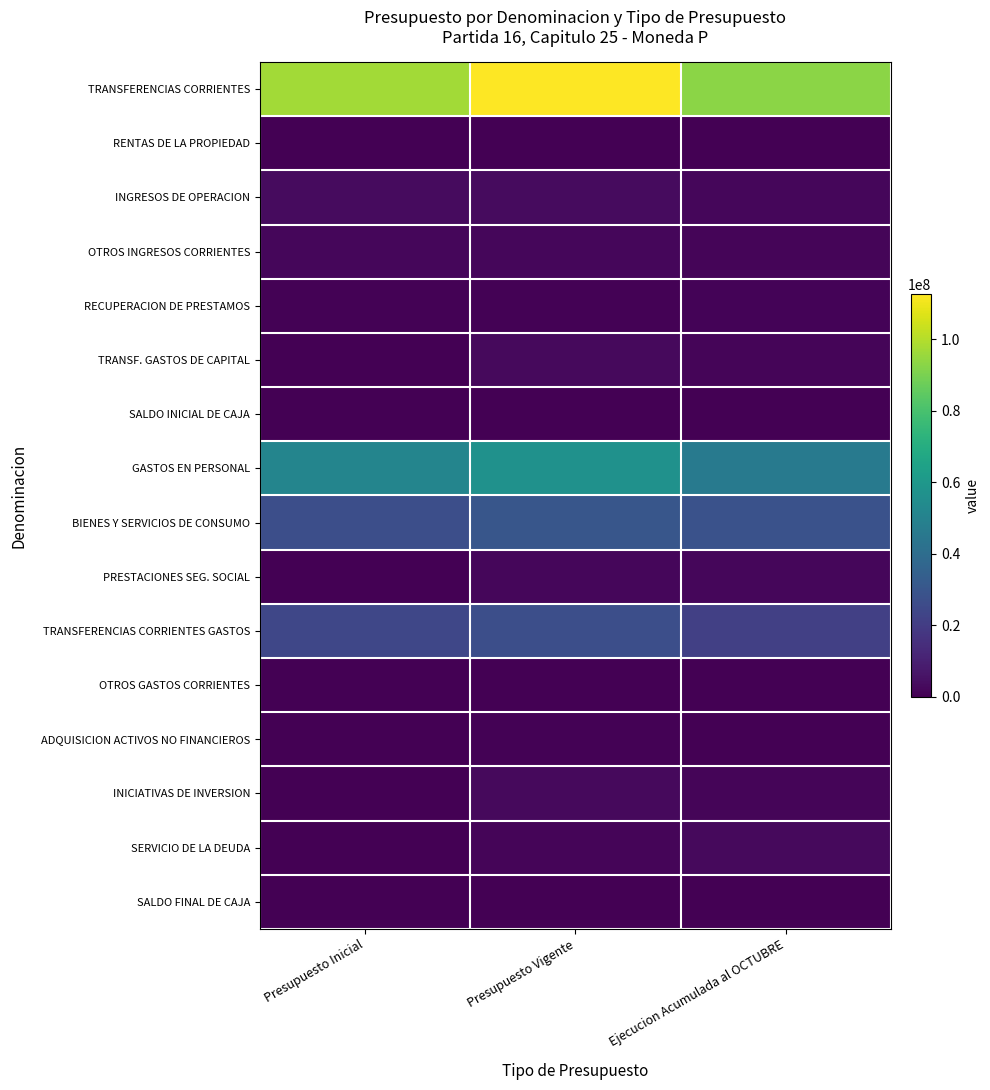

Between Ejecucion Acumulada al OCTUBRE and Presupuesto Inicial, which is larger?

Presupuesto Inicial